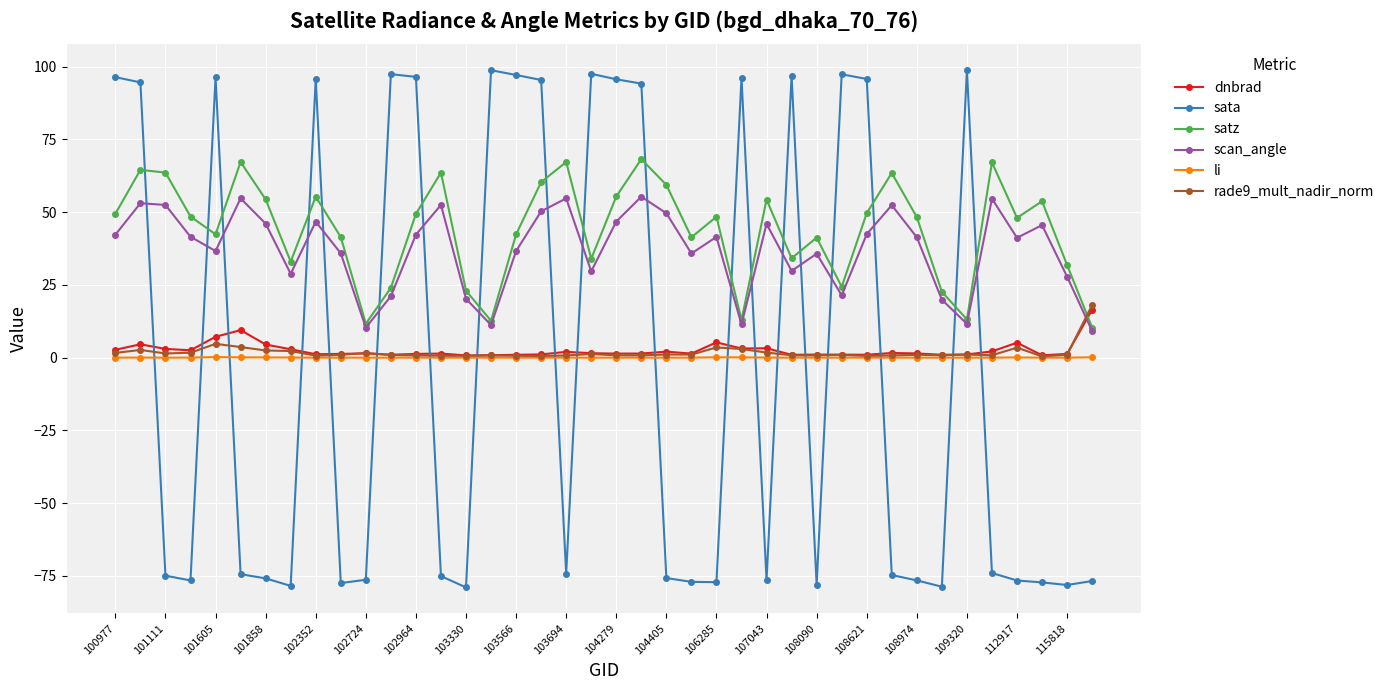

How many distinct data groups are displayed?

6